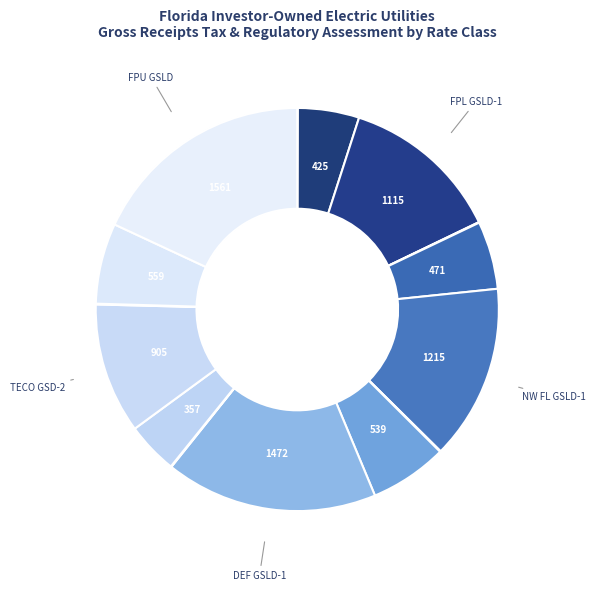

Count the number of slices in the pie.

15